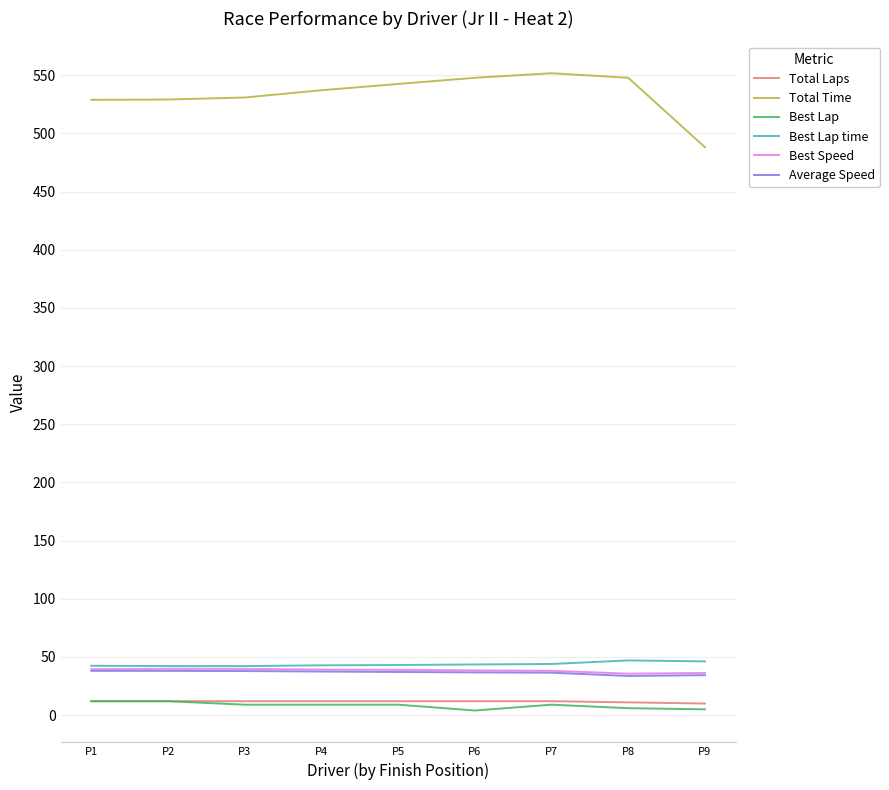

What is the sum of the Best Speed values at P5 and P1?

78.4